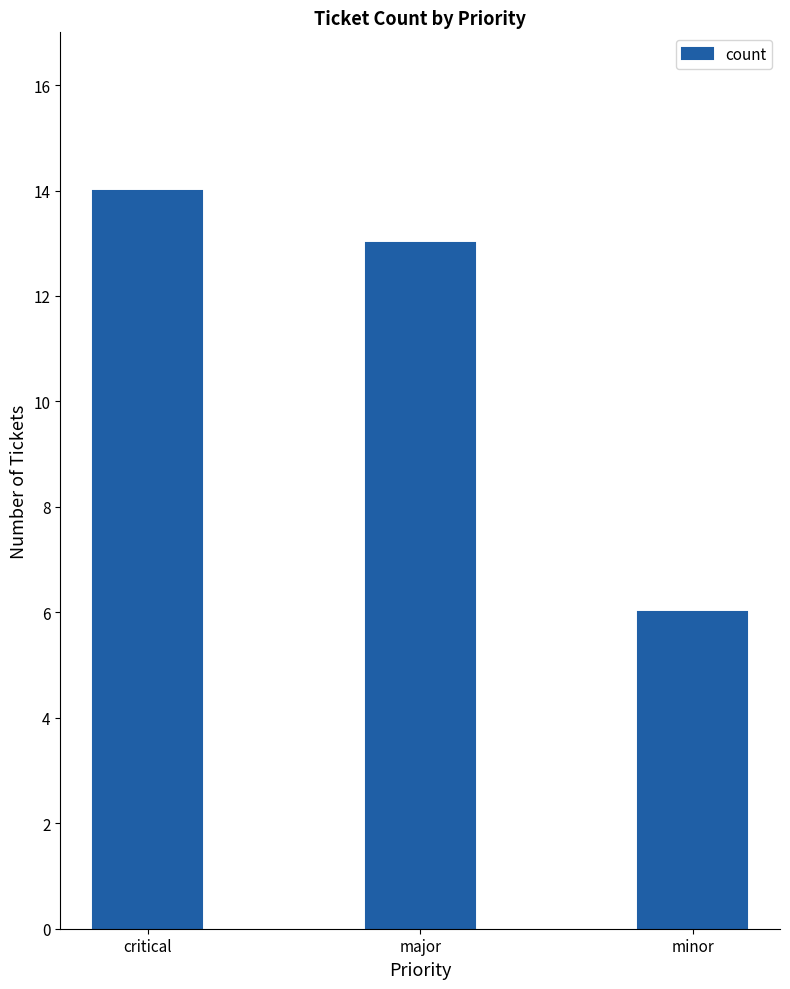

Reading left to right, list all the values displayed in this chart.

critical=14	major=13	minor=6